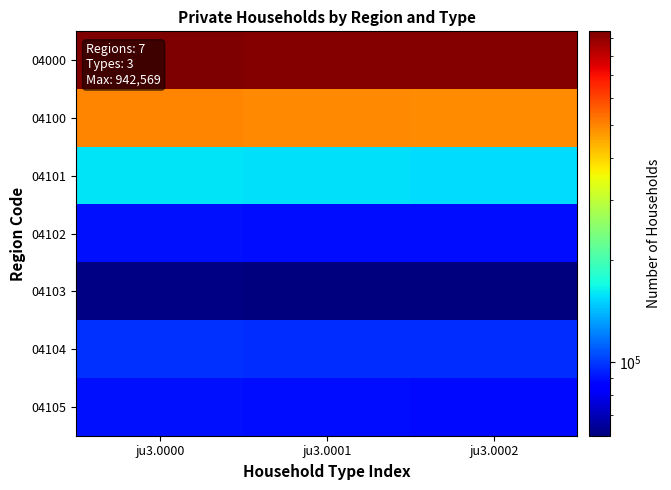

What is the difference between the highest and lowest values at ju3.0002?

861845